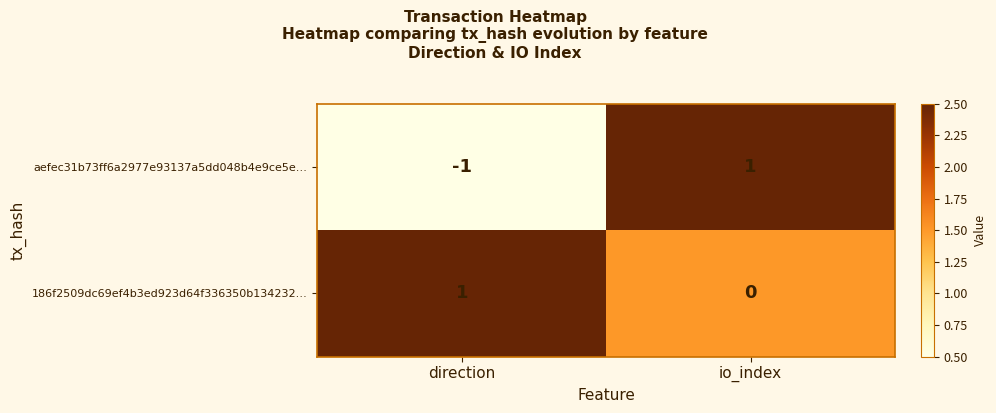

Where is 186f2509dc69ef4b3ed923d64f336350b134232… nearest to the value 0?

io_index